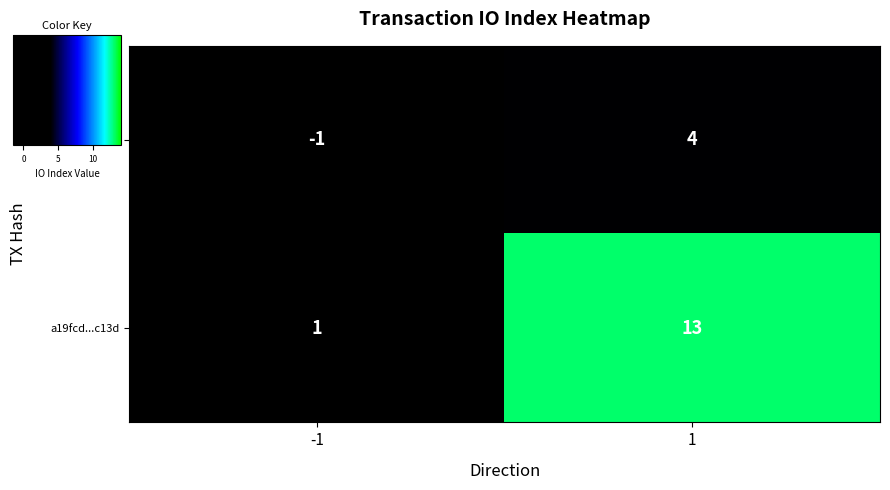

Between -1 and 1, which series saw the biggest shift?

a19fcd...c13d